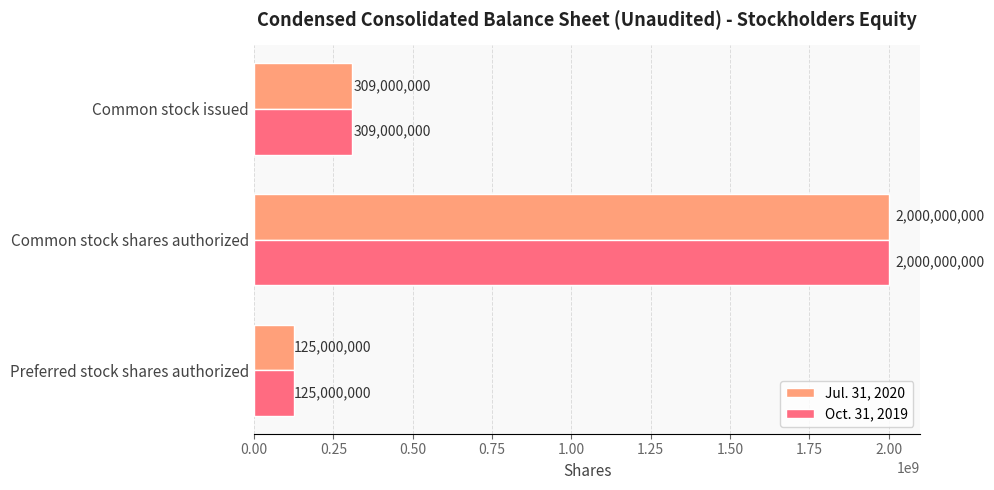

What value does the Jul. 31, 2020 series have at Common stock shares authorized?

2000000000